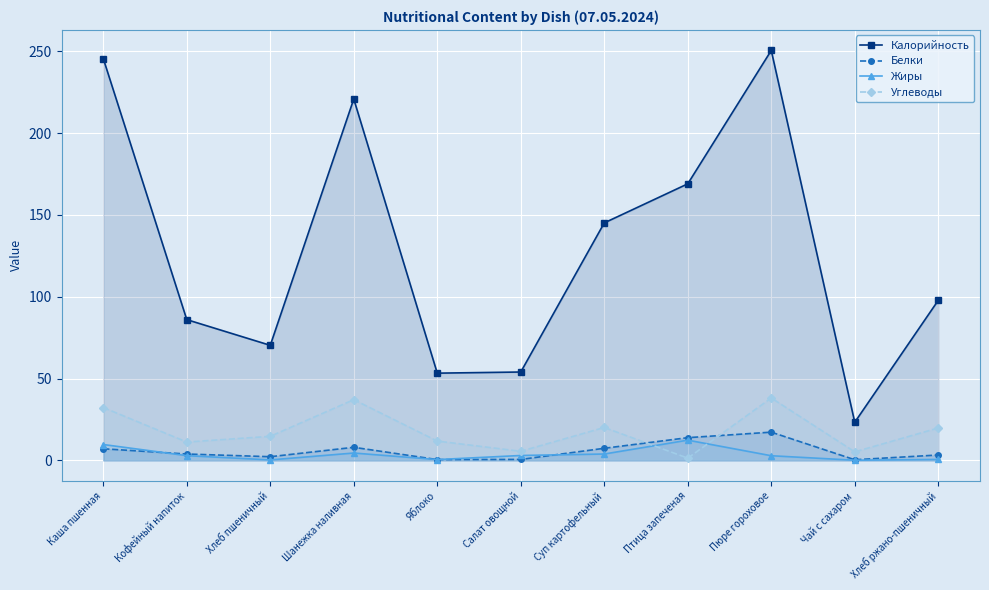

Rank the series by their maximum value, from lowest to highest.

Жиры, Белки, Углеводы, Калорийность